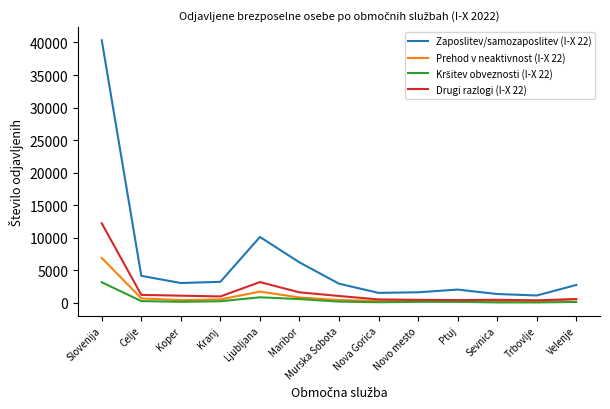

True or false: Drugi razlogi (I-X 22) has a value of 1484 at Ljubljana.

False